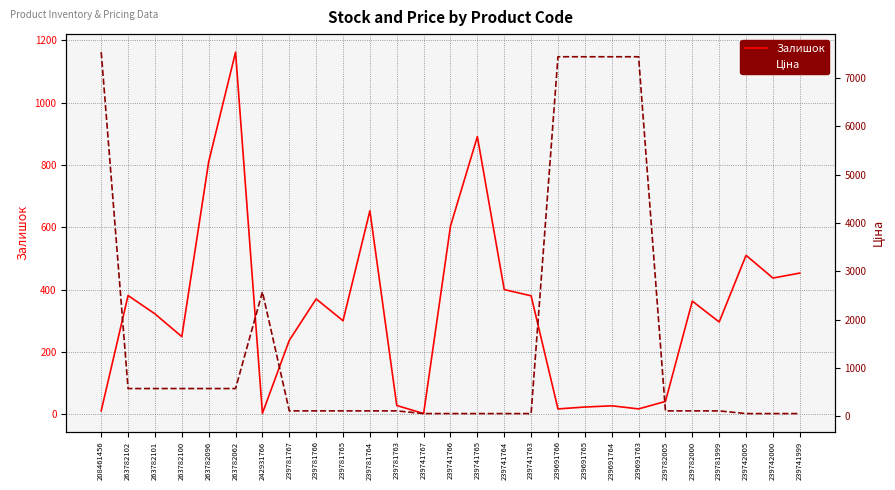

Which has a higher value, 239781765 or 239691763?

239781765